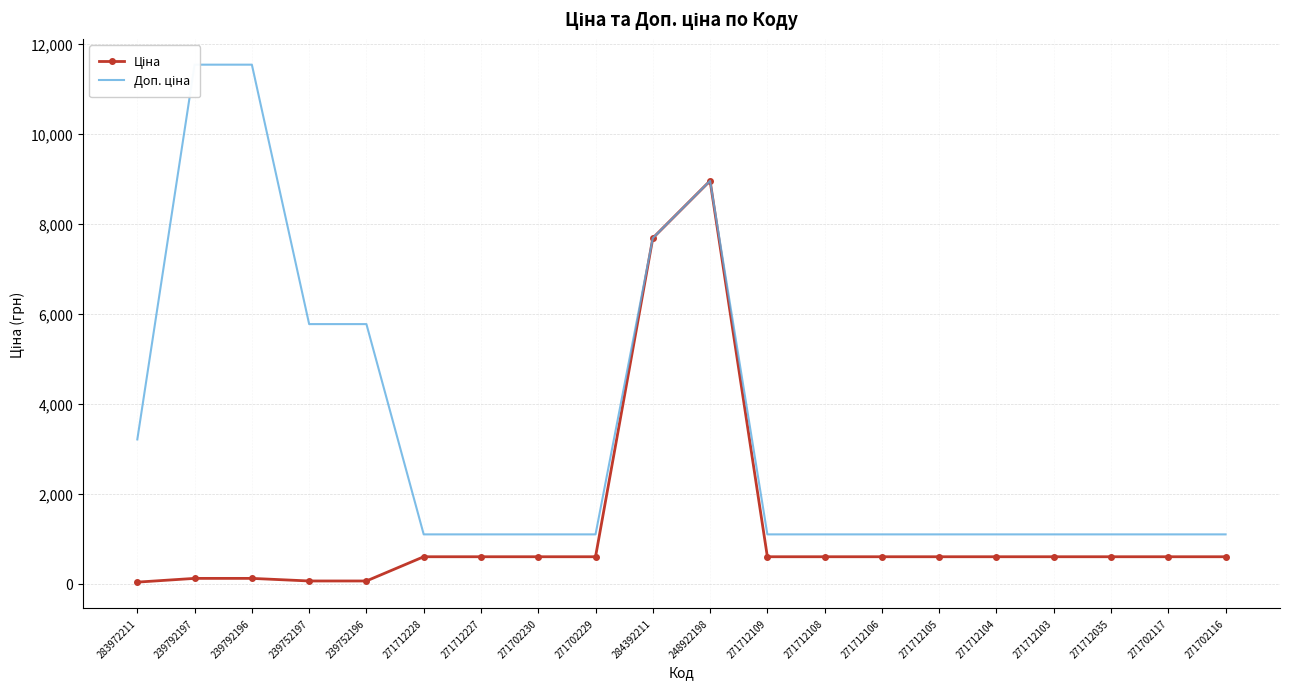

Between 283972211 and 271712108, which series saw the biggest shift?

Доп. ціна